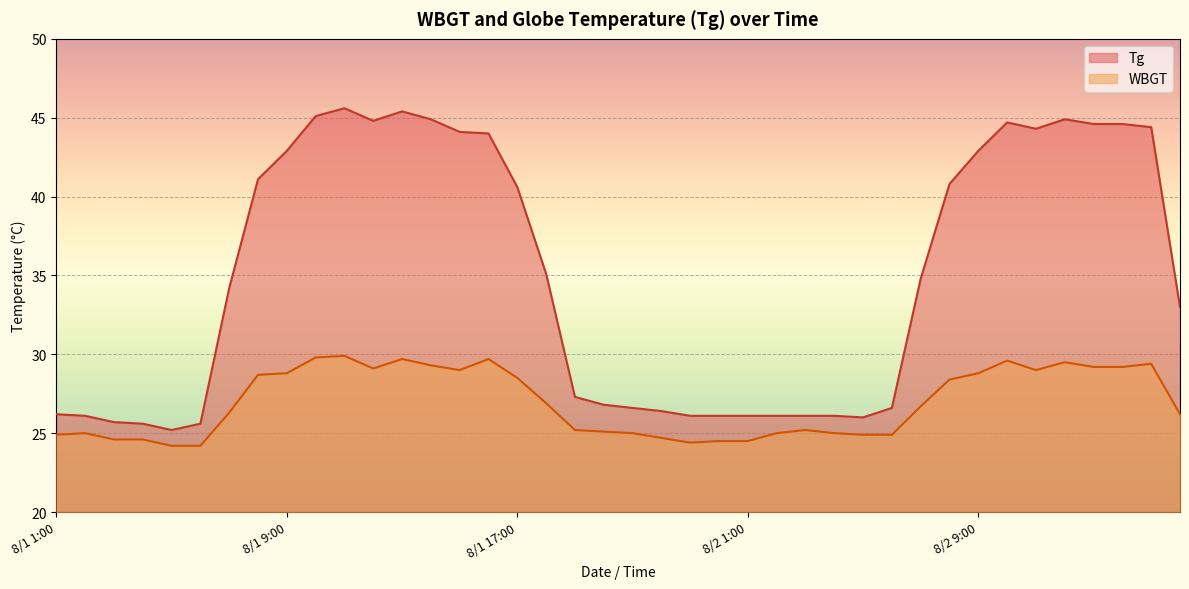

How many lines are shown in the chart?

2